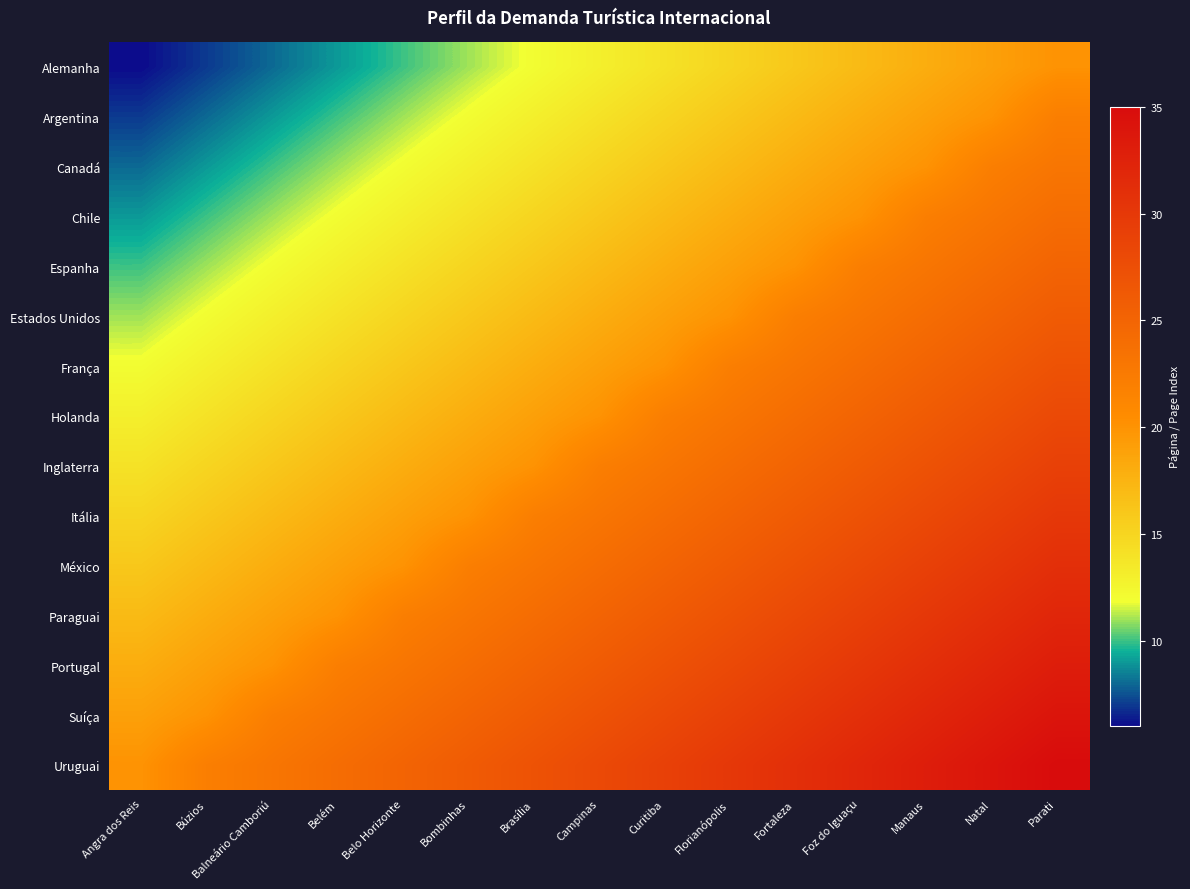

At which category is the sum across all series the highest?

Parati